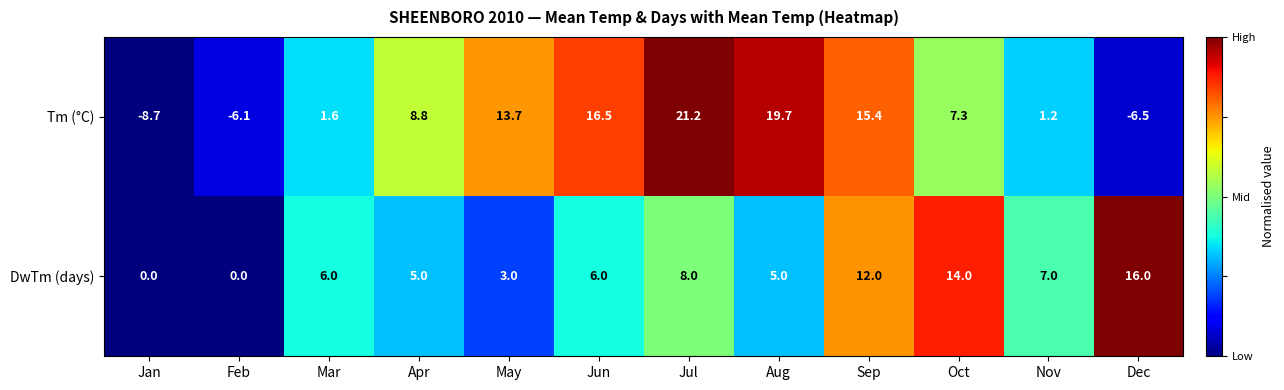

Reading right to left, transcribe all the data shown in this chart.

Tm (°C): Dec=-6.5	Nov=1.2	Oct=7.3	Sep=15.4	Aug=19.7	Jul=21.2	Jun=16.5	May=13.7	Apr=8.8	Mar=1.6	Feb=-6.1	Jan=-8.7
DwTm (days): Dec=16.0	Nov=7.0	Oct=14.0	Sep=12.0	Aug=5.0	Jul=8.0	Jun=6.0	May=3.0	Apr=5.0	Mar=6.0	Feb=0.0	Jan=0.0